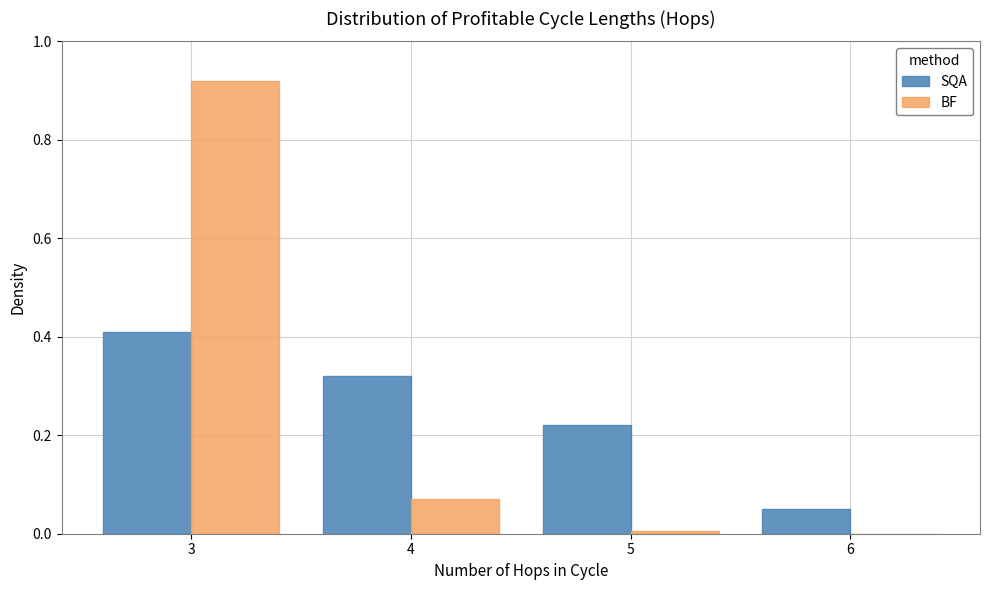

Between 4 and 6, which series saw the biggest shift?

SQA